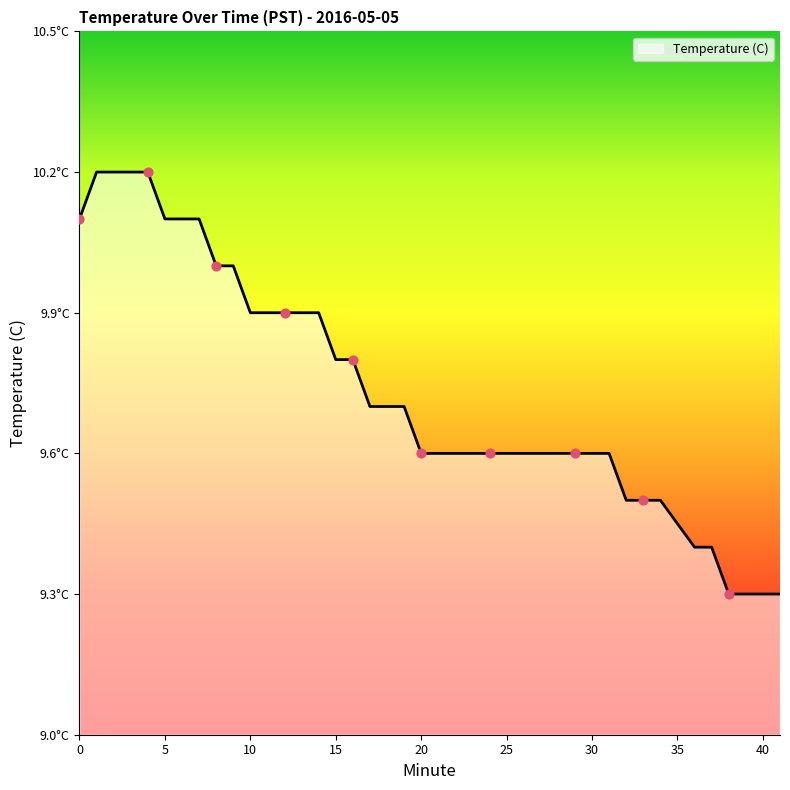

Is this an area chart (filled region under the line)?

Yes